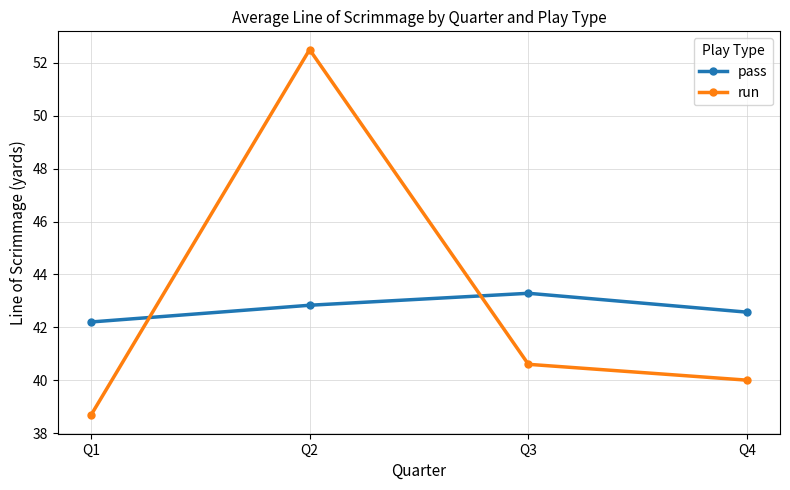

Reading left to right, what are all the values shown in this chart?

pass: Q1=42.2	Q2=42.8	Q3=43.3	Q4=42.6
run: Q1=38.7	Q2=52.5	Q3=40.6	Q4=40.0